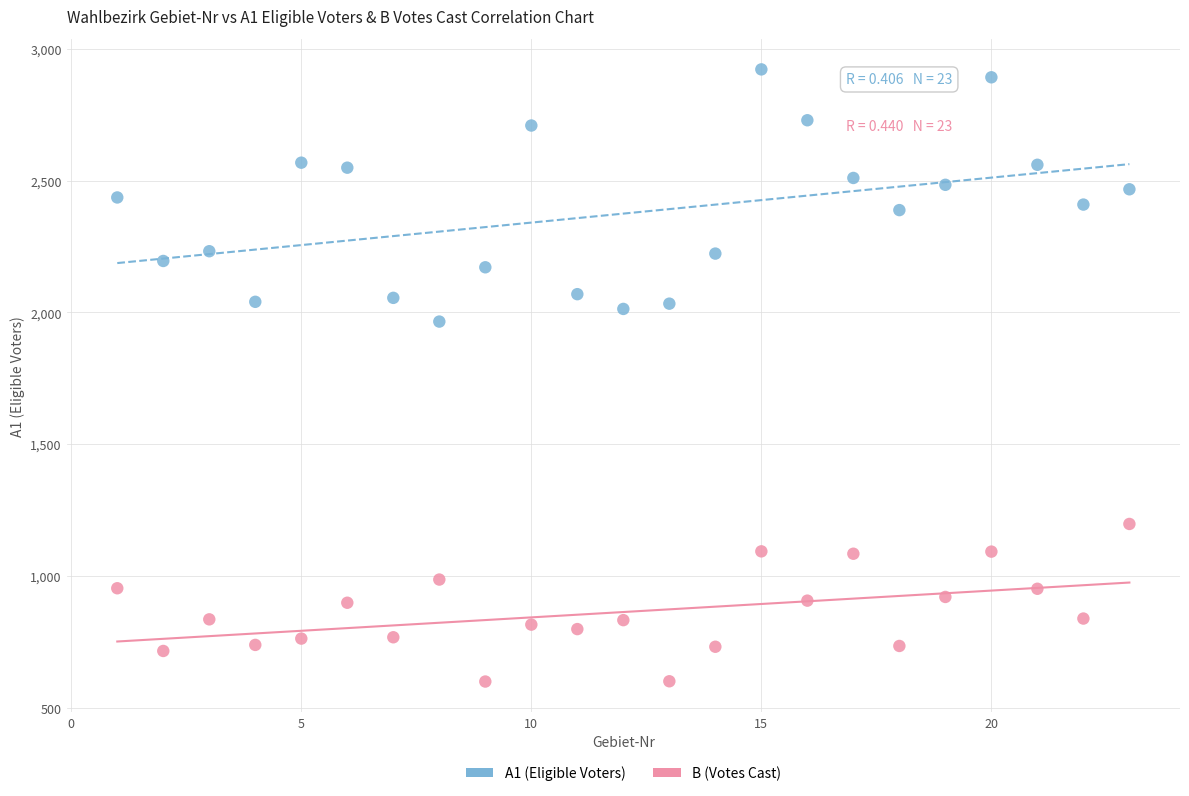

Across all series, what Y value is closest to 1760?

1965